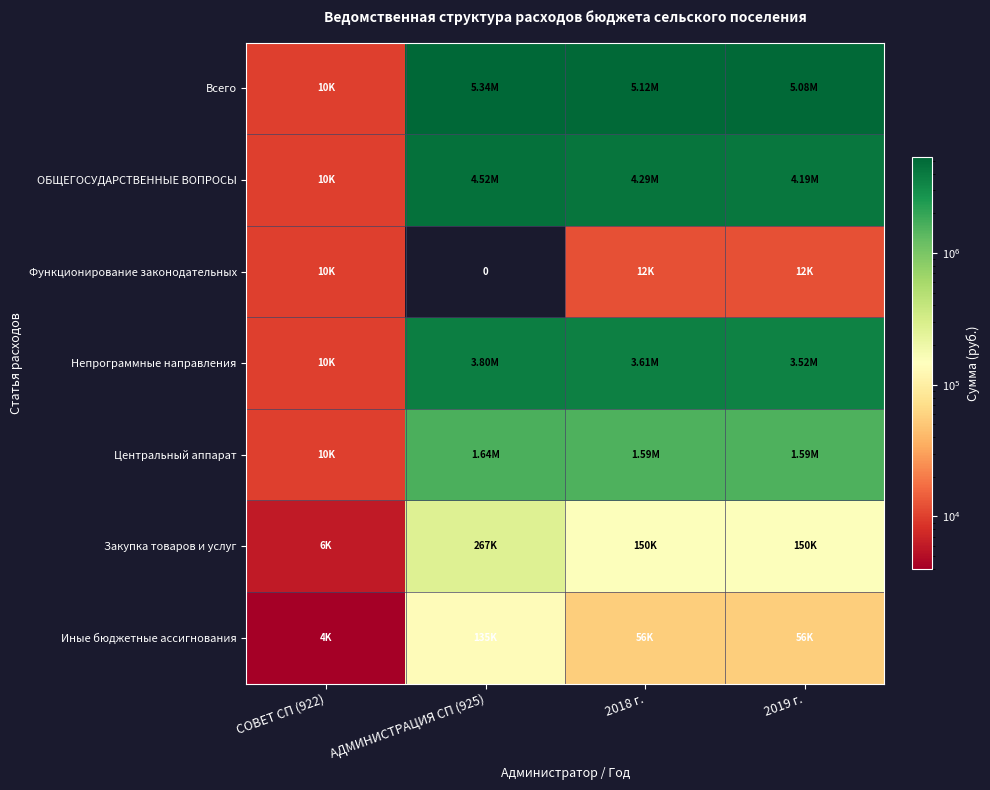

The value of Непрограммные направления at 2018 г. is 1235849. True or false?

False